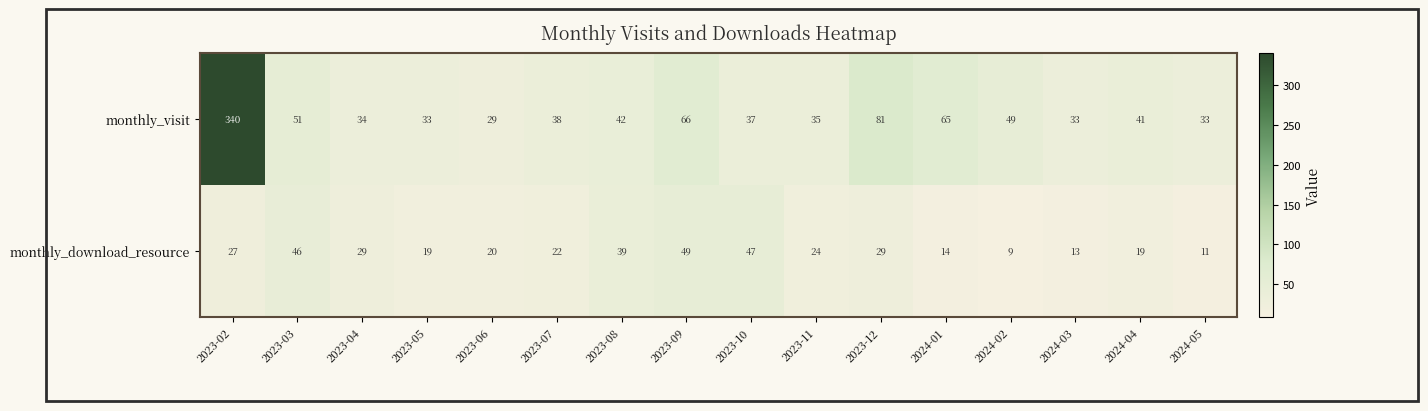

What is the difference between the maximum and minimum values in the monthly_download_resource series?

40